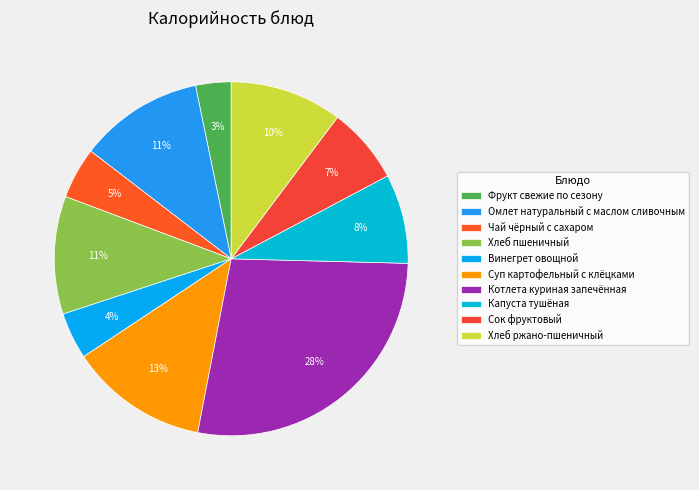

Is it true that Суп картофельный с клёцками is 6% of the pie?

False